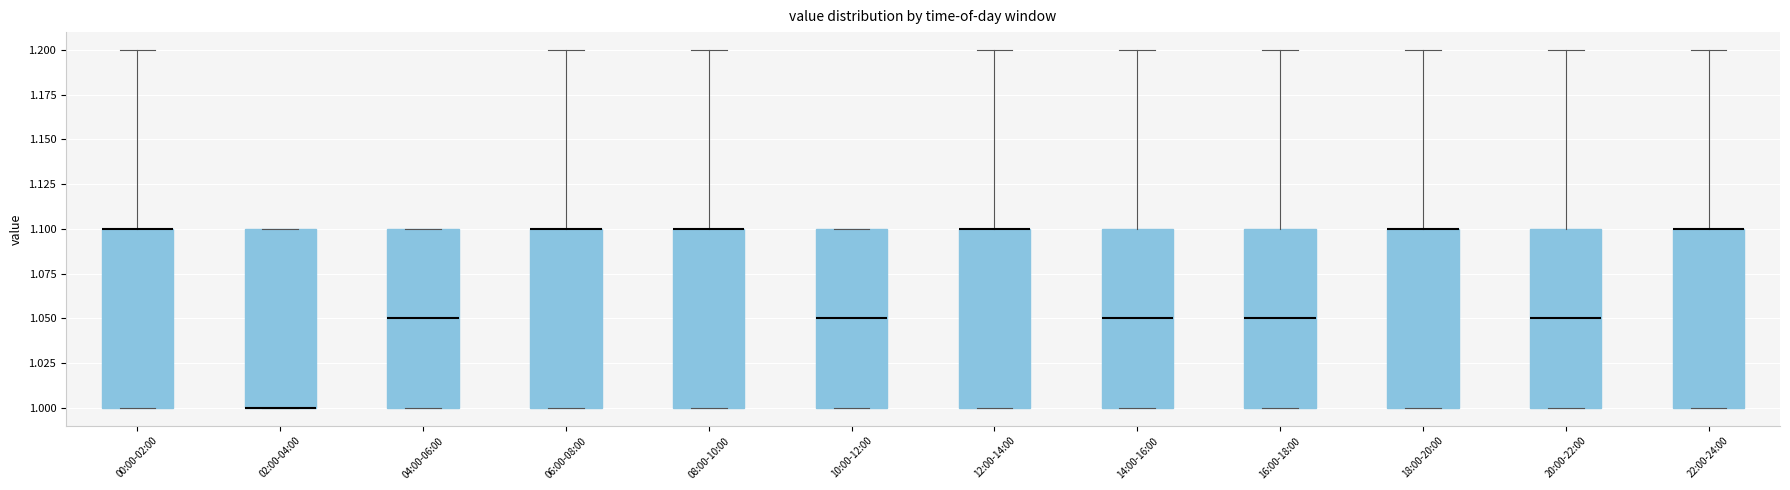

Reading left to right, read every box against the y-axis: the position of its median line, the range the box covers, and the ends of its whiskers. The values are not printed on the chart, so give them approximately, as read against the axis.

00:00-02:00: median 1.10 (drawn on the box's upper edge), box 1.00 to 1.10, whiskers 1.00 to 1.20
02:00-04:00: median 1.00 (drawn on the box's lower edge), box 1.00 to 1.10, whiskers 1.00 to 1.10
04:00-06:00: median 1.05, box 1.00 to 1.10, whiskers 1.00 to 1.10
06:00-08:00: median 1.10 (drawn on the box's upper edge), box 1.00 to 1.10, whiskers 1.00 to 1.20
08:00-10:00: median 1.10 (drawn on the box's upper edge), box 1.00 to 1.10, whiskers 1.00 to 1.20
10:00-12:00: median 1.05, box 1.00 to 1.10, whiskers 1.00 to 1.10
12:00-14:00: median 1.10 (drawn on the box's upper edge), box 1.00 to 1.10, whiskers 1.00 to 1.20
14:00-16:00: median 1.05, box 1.00 to 1.10, whiskers 1.00 to 1.20
16:00-18:00: median 1.05, box 1.00 to 1.10, whiskers 1.00 to 1.20
18:00-20:00: median 1.10 (drawn on the box's upper edge), box 1.00 to 1.10, whiskers 1.00 to 1.20
20:00-22:00: median 1.05, box 1.00 to 1.10, whiskers 1.00 to 1.20
22:00-24:00: median 1.10 (drawn on the box's upper edge), box 1.00 to 1.10, whiskers 1.00 to 1.20